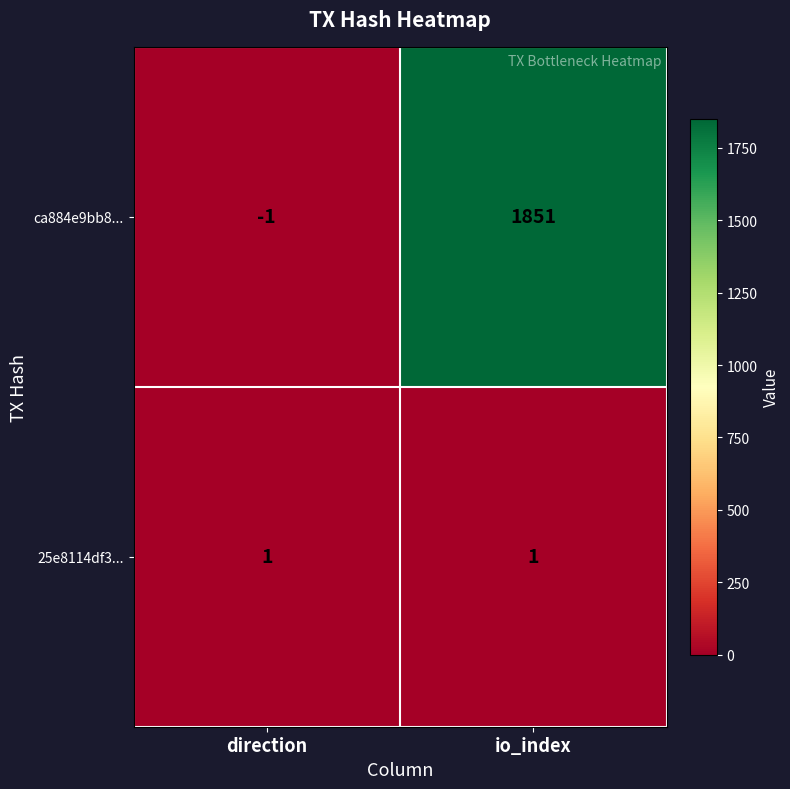

Where is ca884e9bb8... nearest to the value 925?

direction